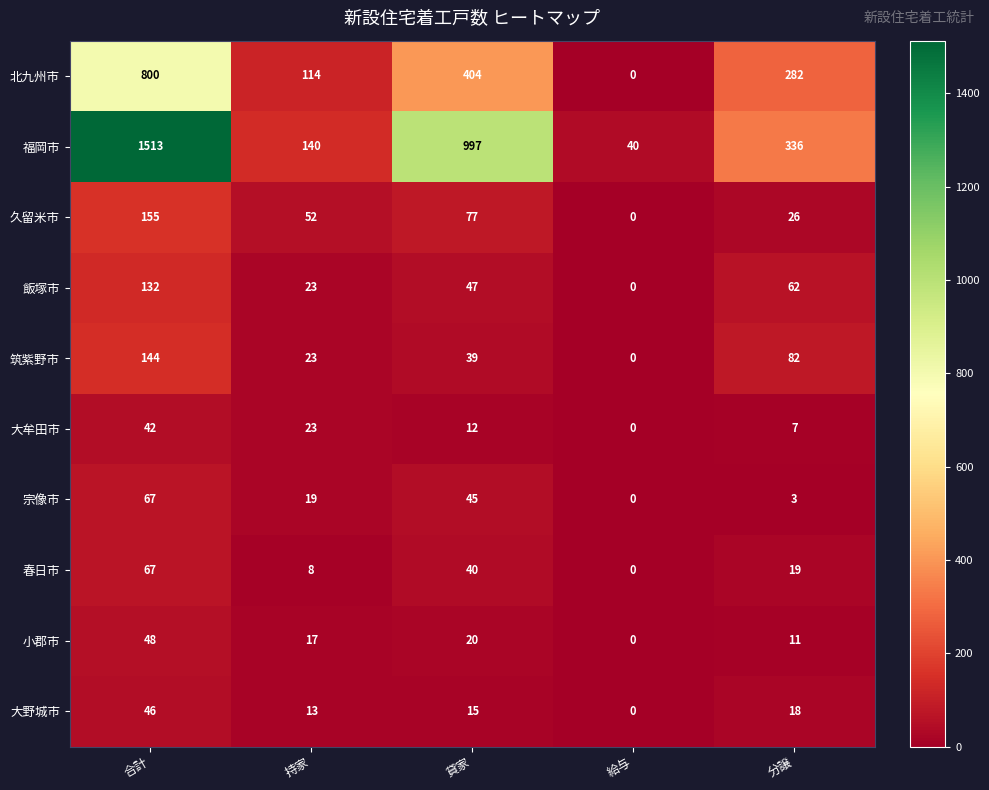

How many values in the 大野城市 series are below 15?

2